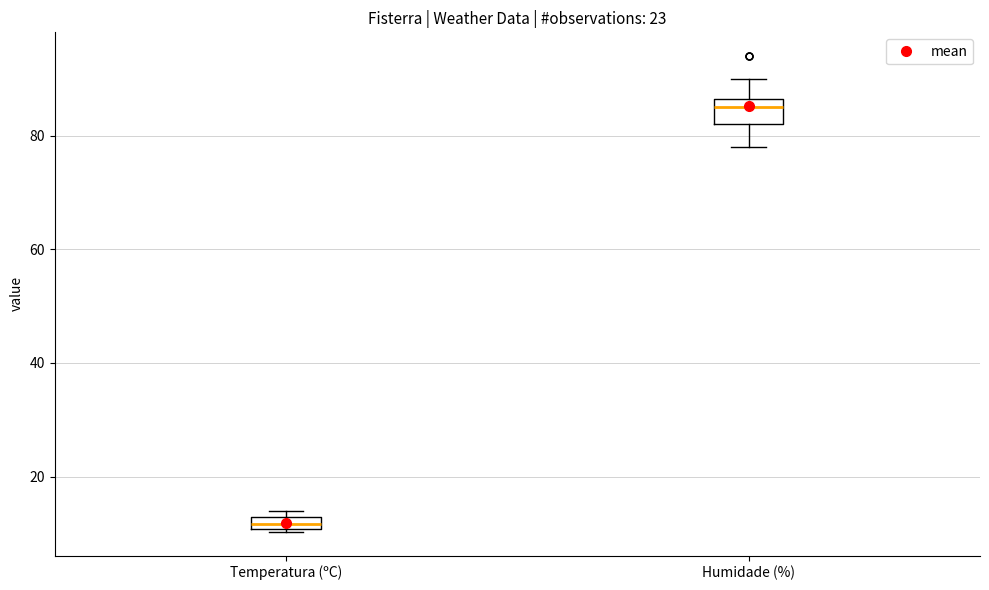

Where is the lower edge of the box for Temperatura (ºC) on the y-axis? The values are not printed on the chart, so give them approximately, as read against the axis.

10